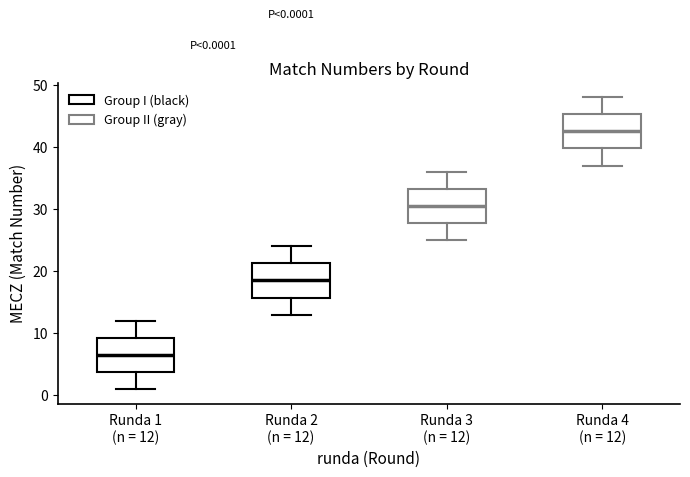

Which box's median line is the lowest?

Runda 1 (n = 12)